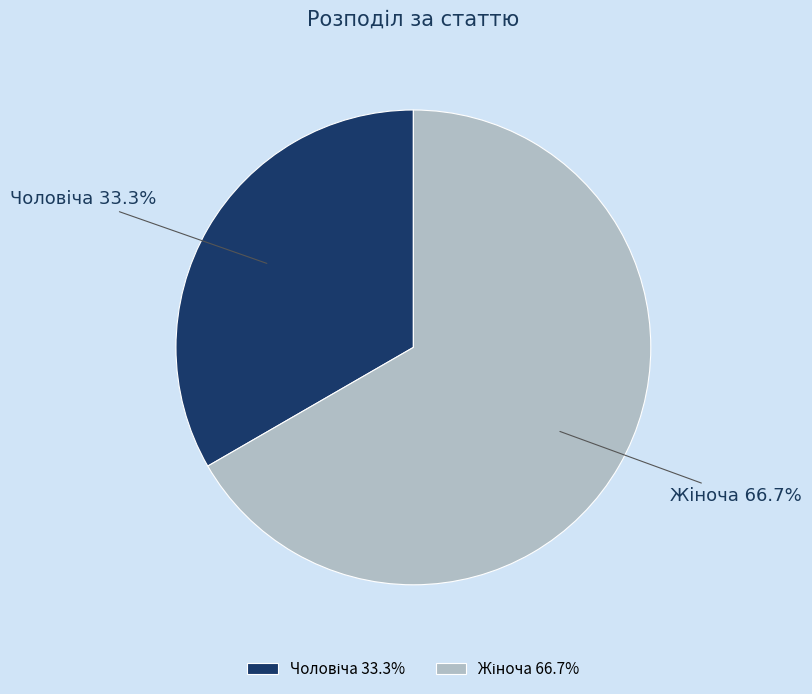

Is there a majority slice in this chart?

Yes